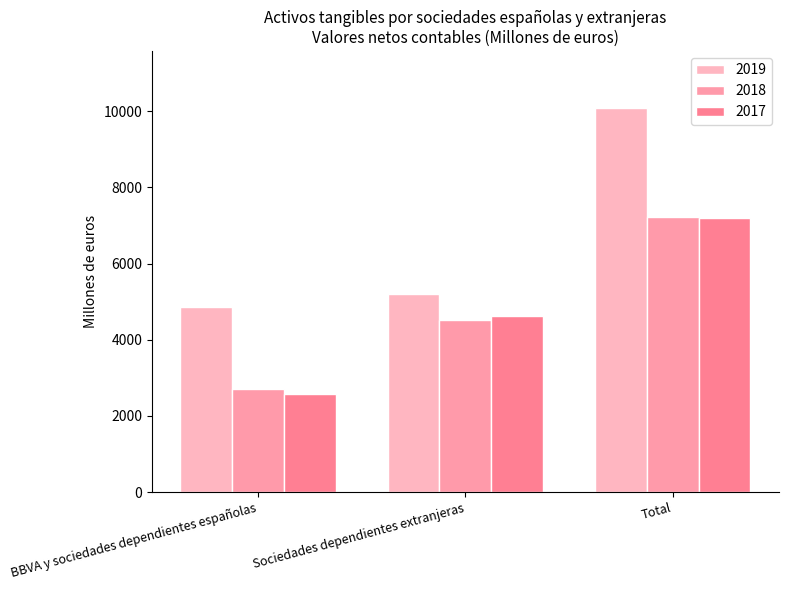

Reading right to left, transcribe all the data shown in this chart.

2019: 10068	5203	4865
2018: 7229	4524	2705
2017: 7191	4617	2574